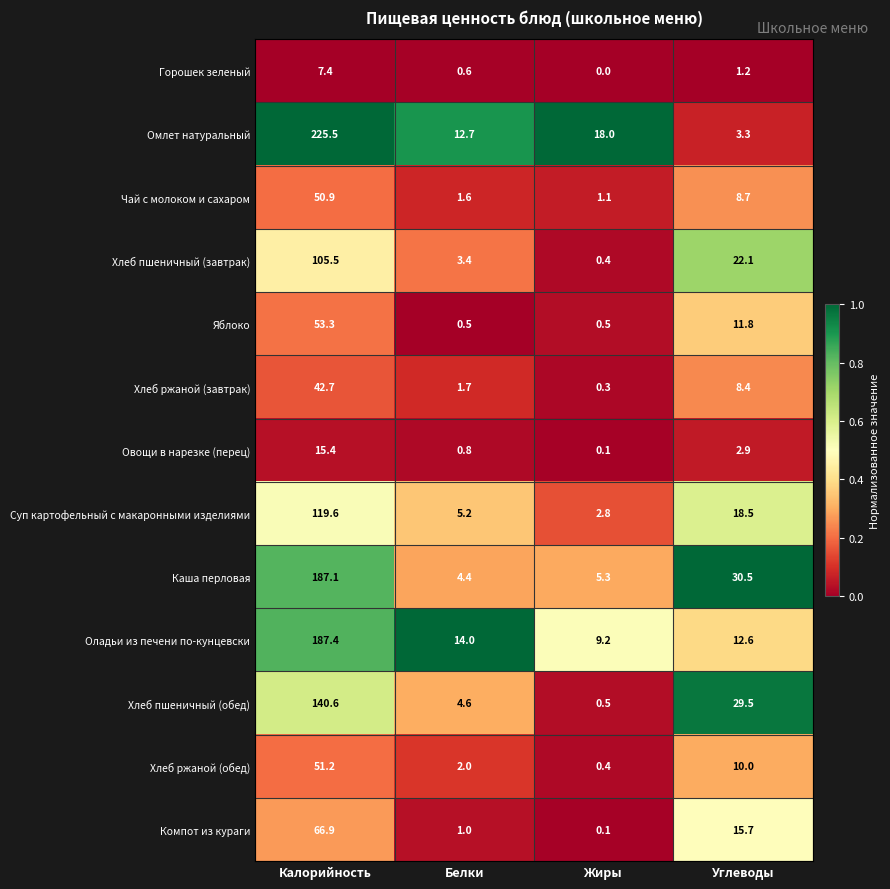

At which label is Горошек зеленый closest to 3?

Углеводы